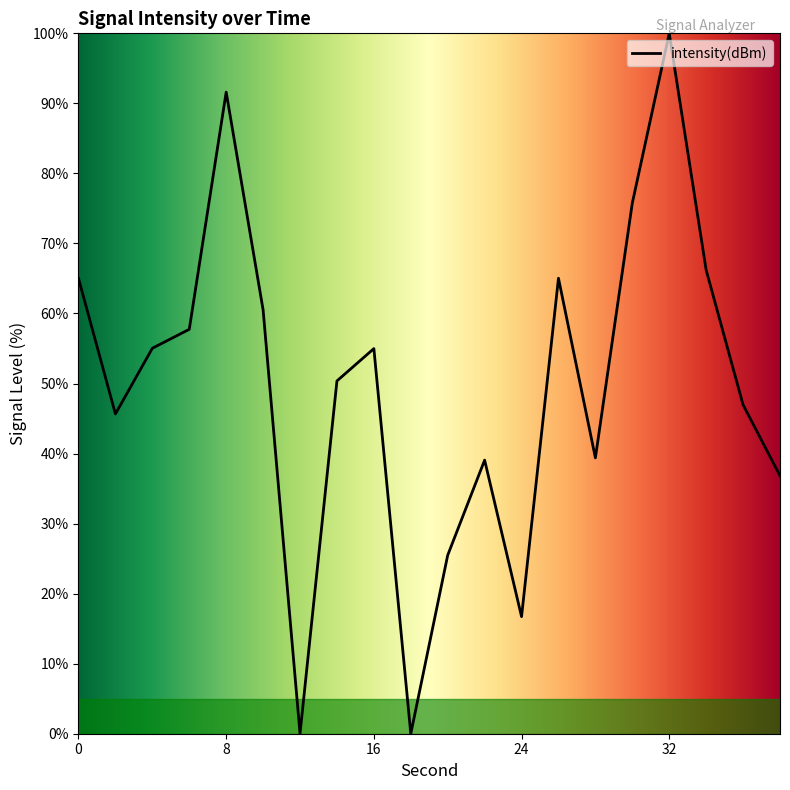

How many series are shown in this chart?

1